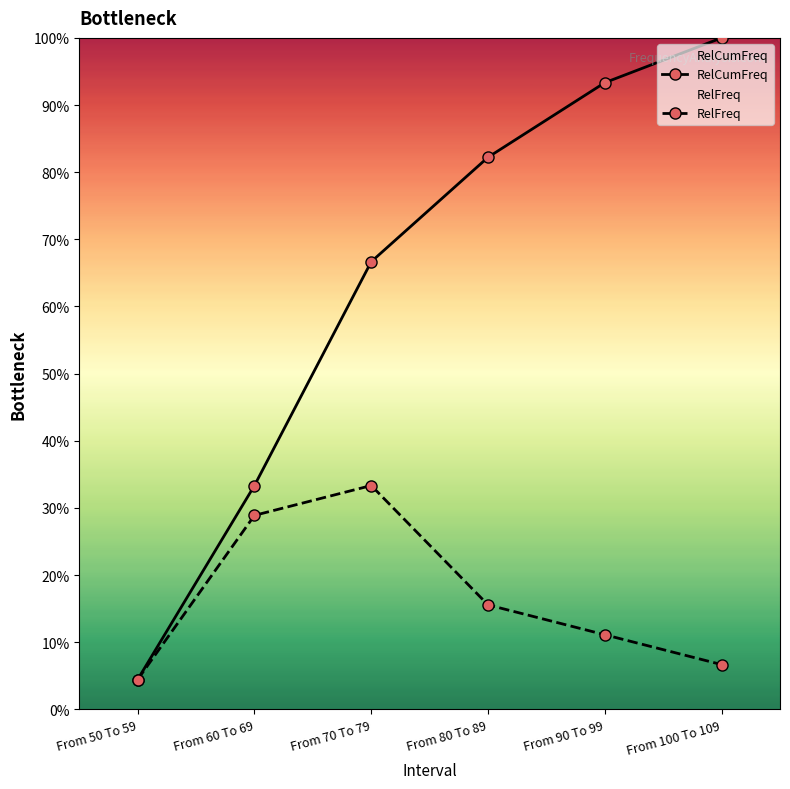

Read the RelCumFreq value at From 90 To 99.

93.3